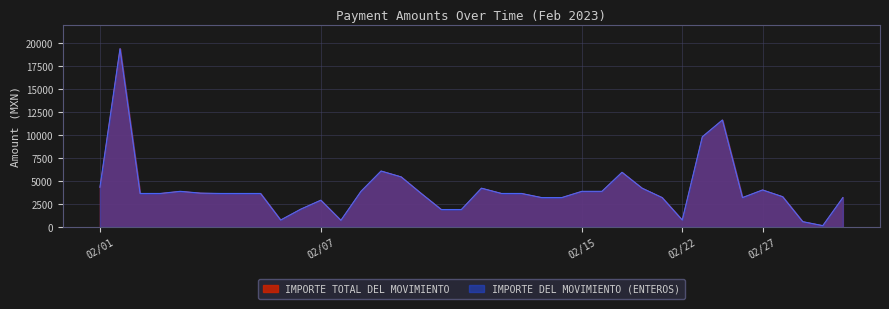

What is the average value of the IMPORTE TOTAL DEL MOVIMIENTO series?

4065.0